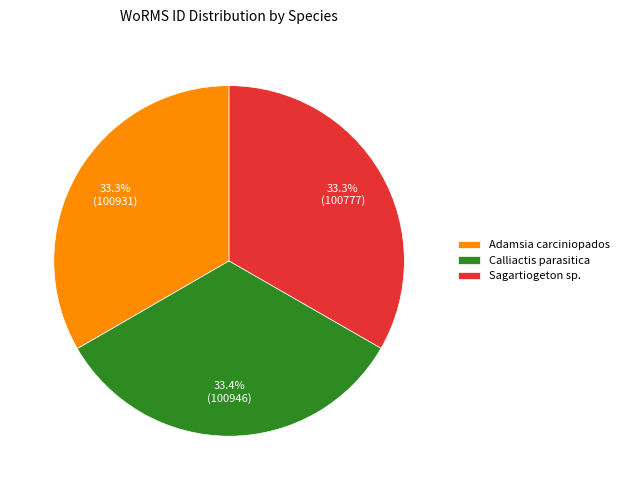

What is the ratio of the value at Adamsia carciniopados to the value at Sagartiogeton sp.?

1.0